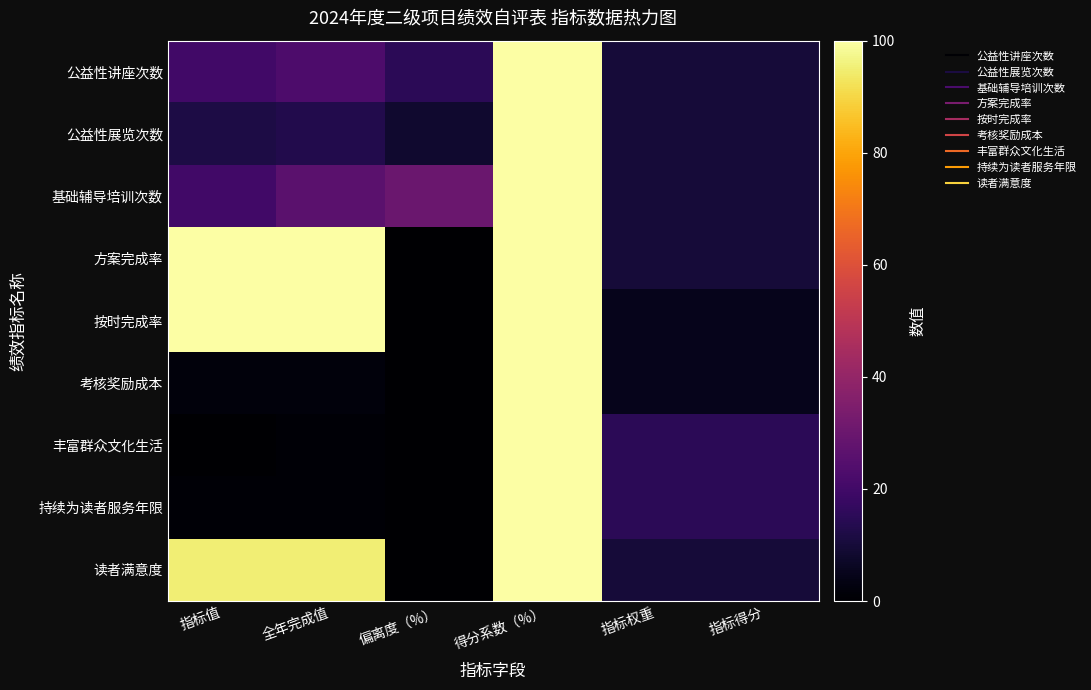

Which has a higher value, 偏离度（%） or 全年完成值?

全年完成值